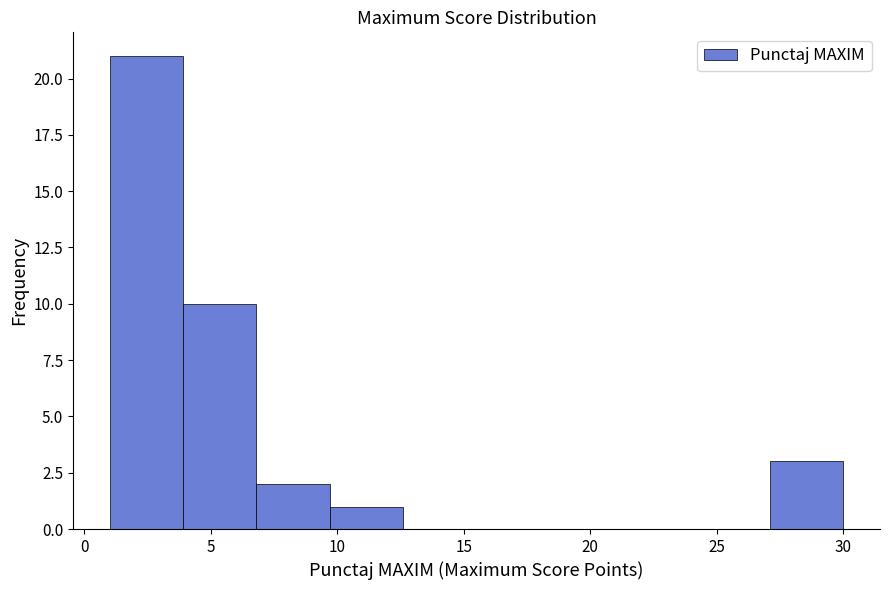

How tall is the bar that spans 1.0 to 3.9 on the x-axis? Neither the bar edges nor the heights are printed on the chart, so give them approximately, as read against the axes.

21